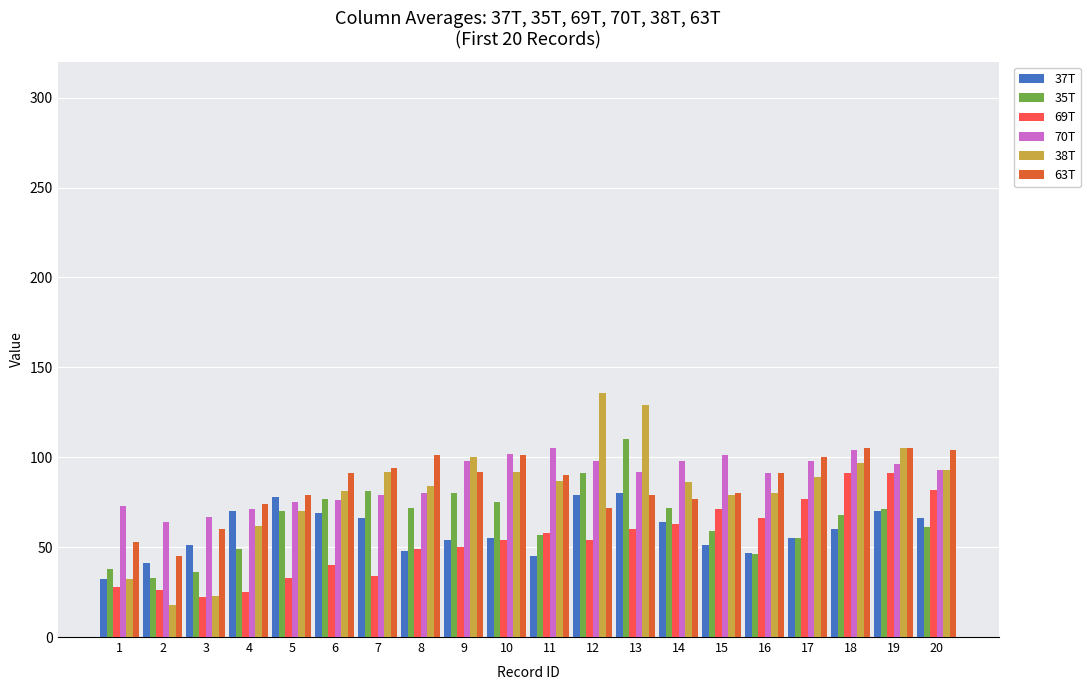

How many series are shown in this chart?

6